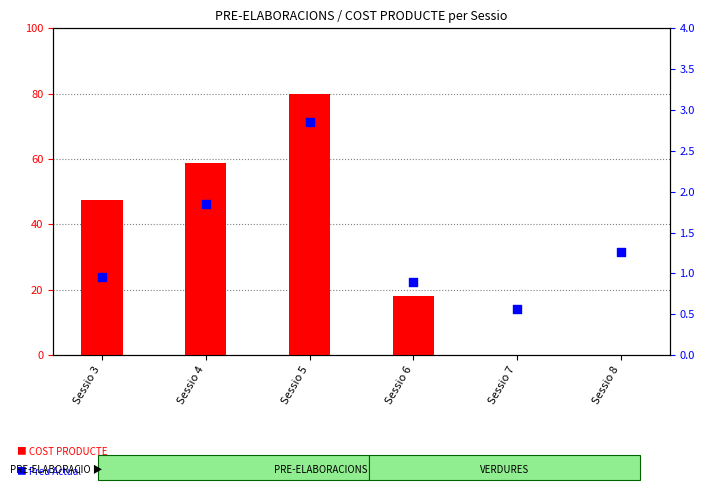

At how many categories does at least one series exceed 68?

1